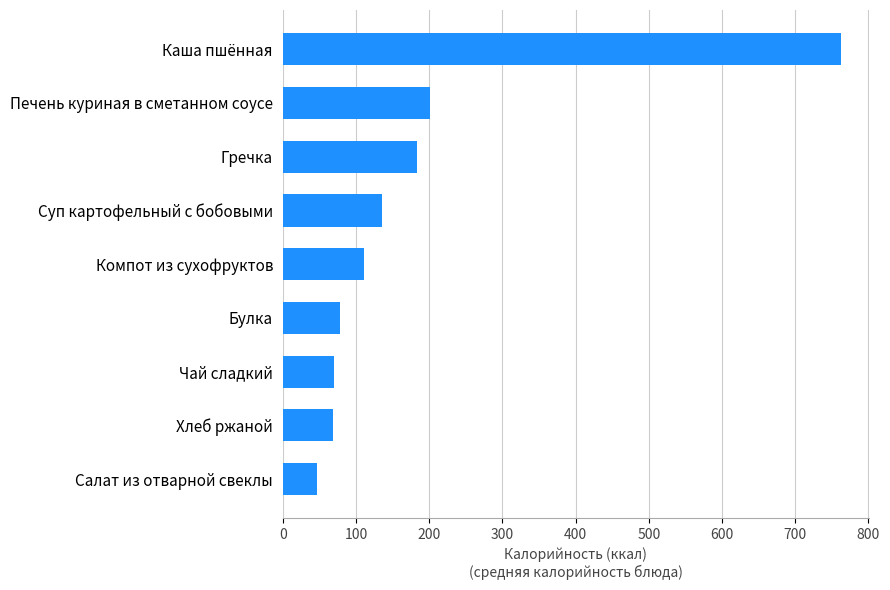

How many series are shown in this chart?

1